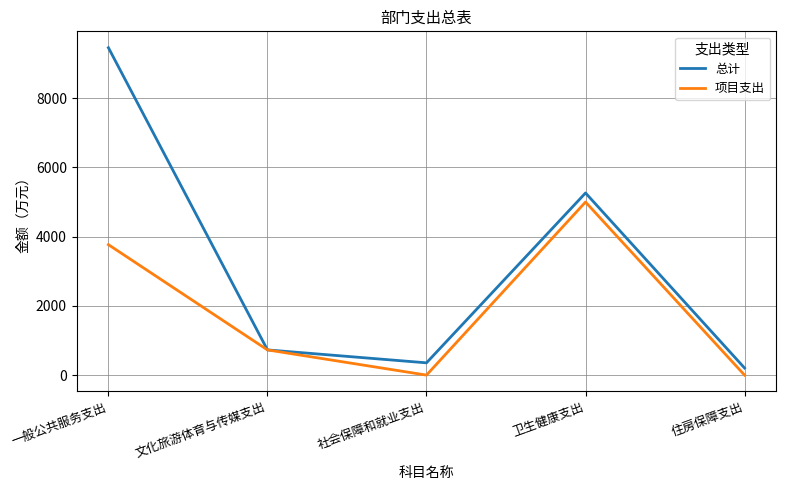

What is the difference between the highest and lowest values at 社会保障和就业支出?

354.6